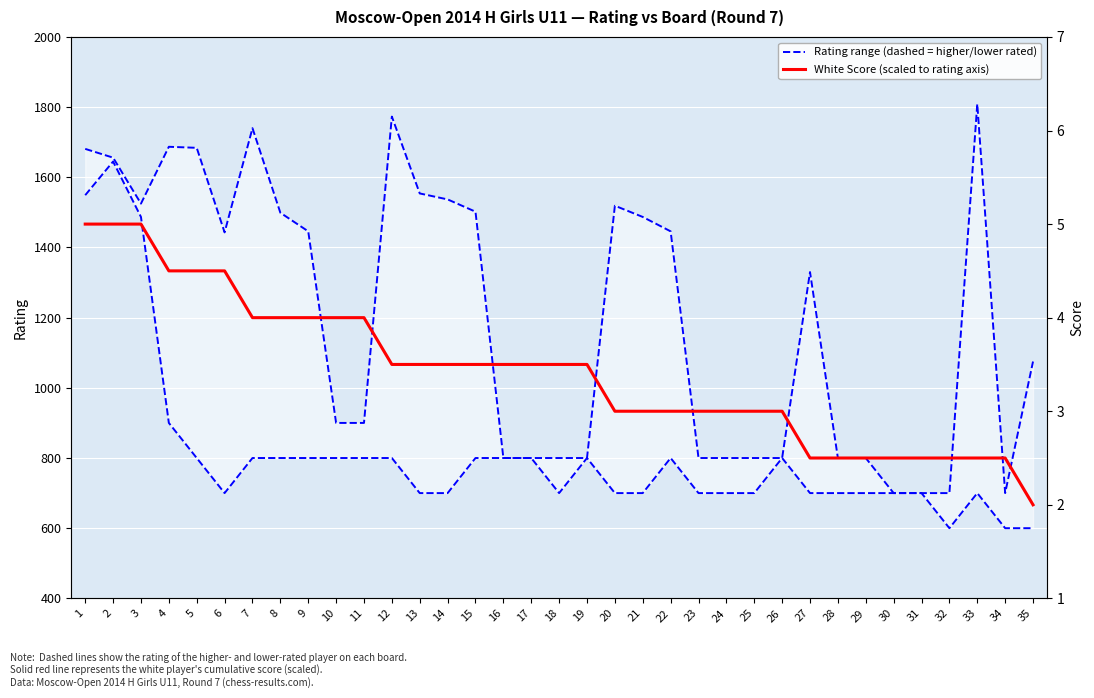

What is the total value across all series at 29?

2300.0